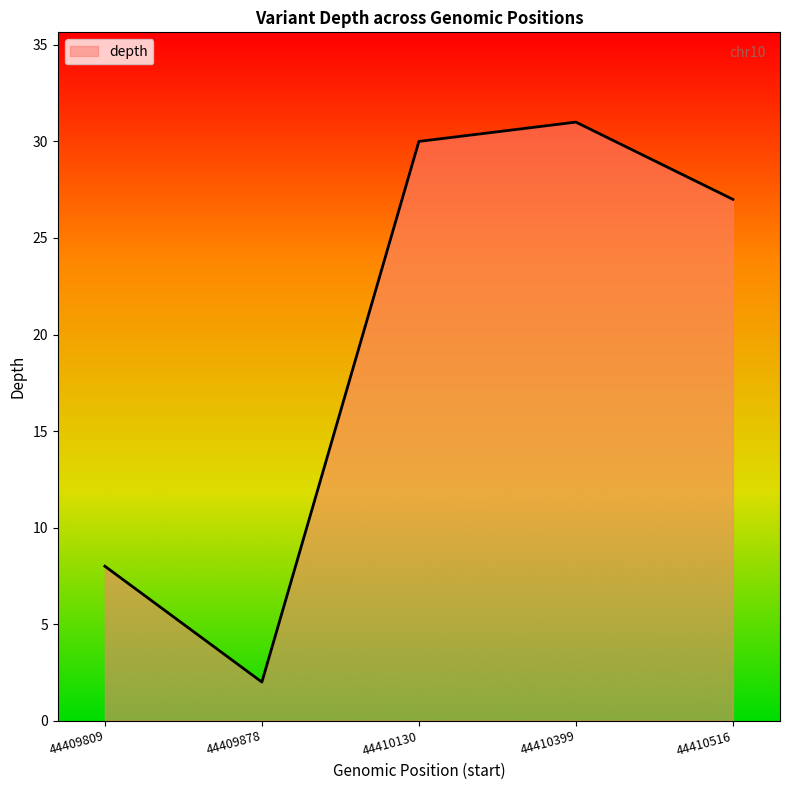

What is the greatest value displayed?

31